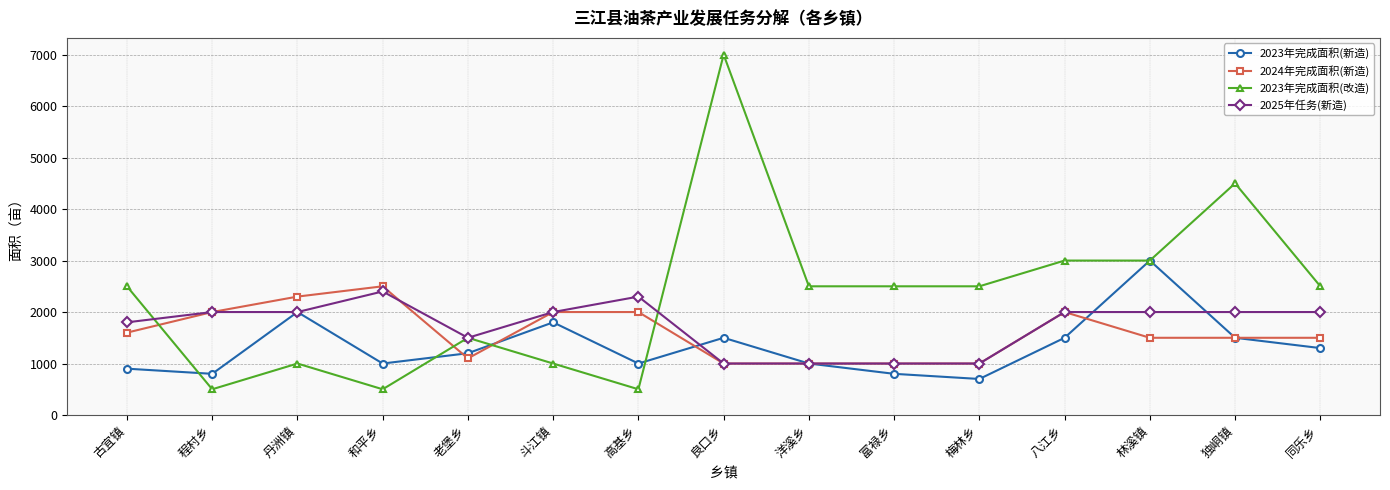

Where is the first local maximum for 2023年完成面积(新造)?

丹洲镇